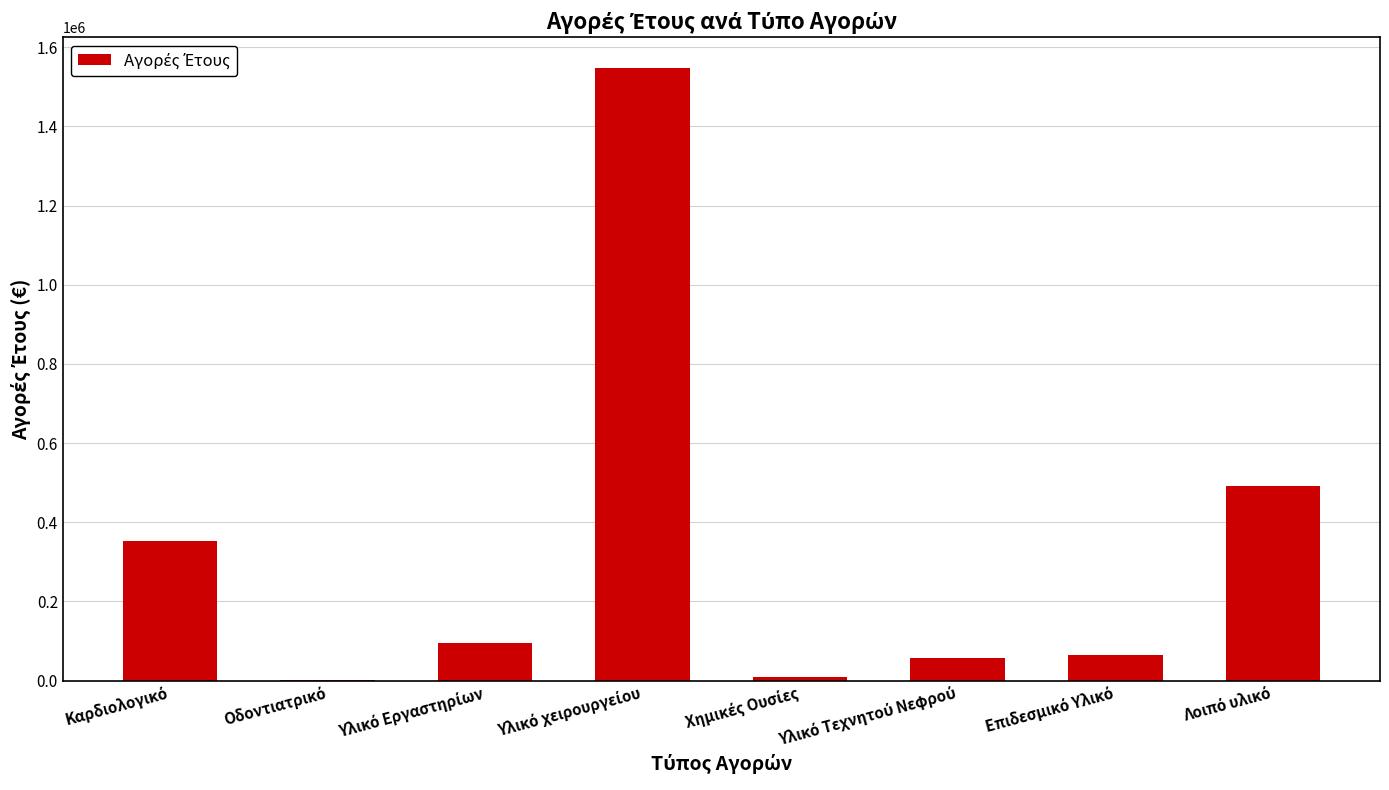

What is the sum of all values?

2616693.8